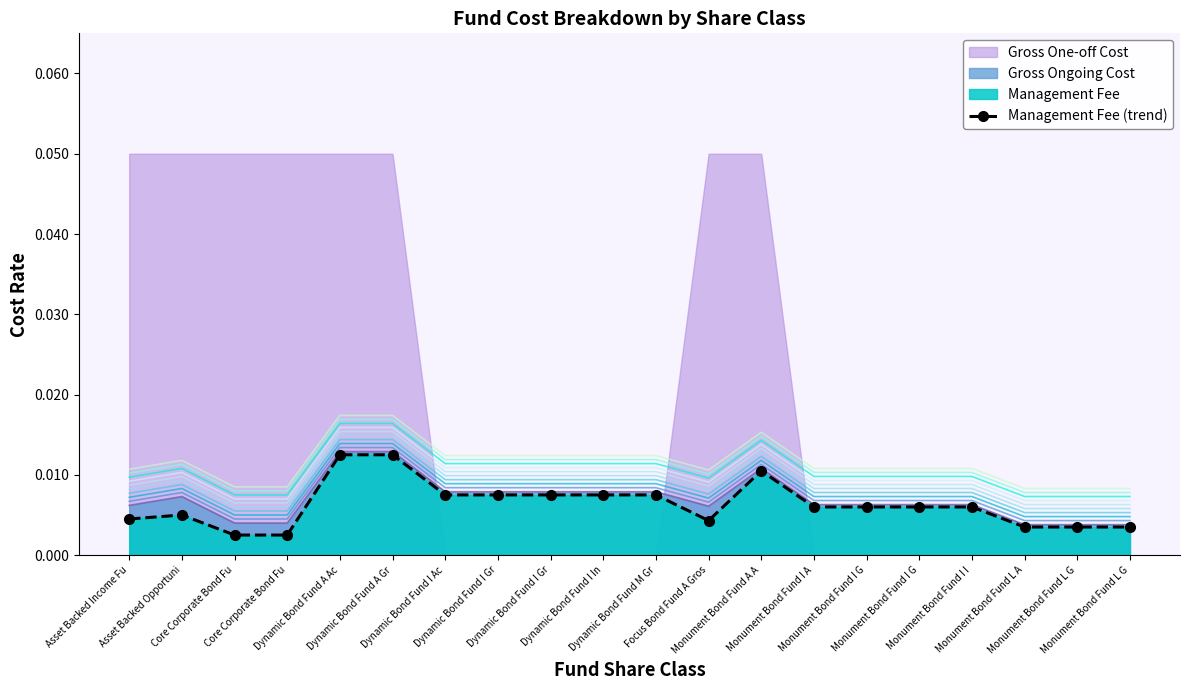

At which category does the data reach its first local valley?

Focus Bond Fund A Gros